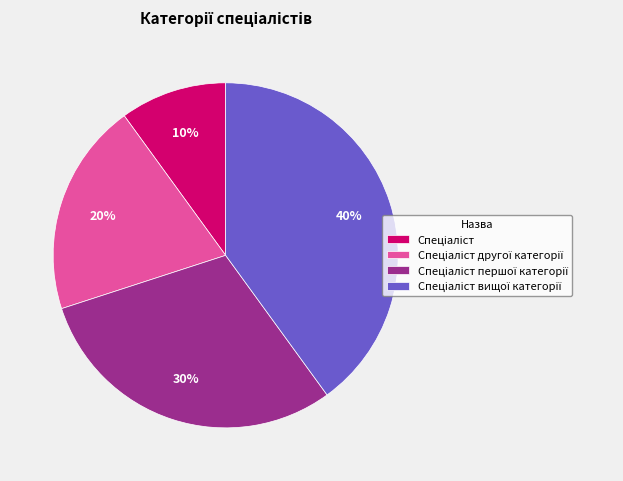

Is there any slice that represents more than half of the pie?

No